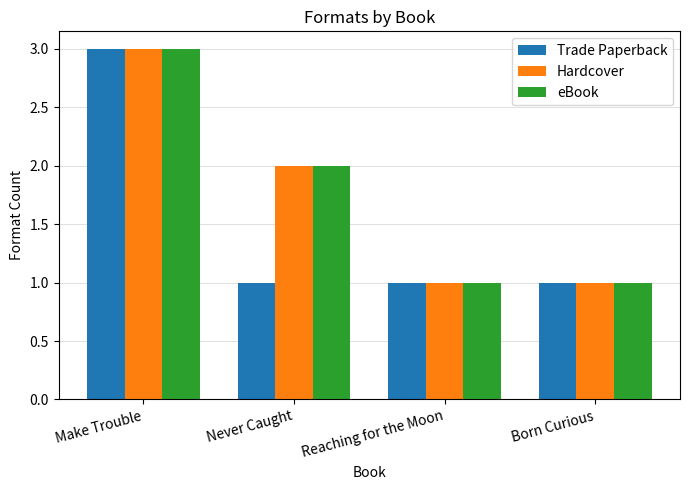

What is the sum of all eBook values?

7